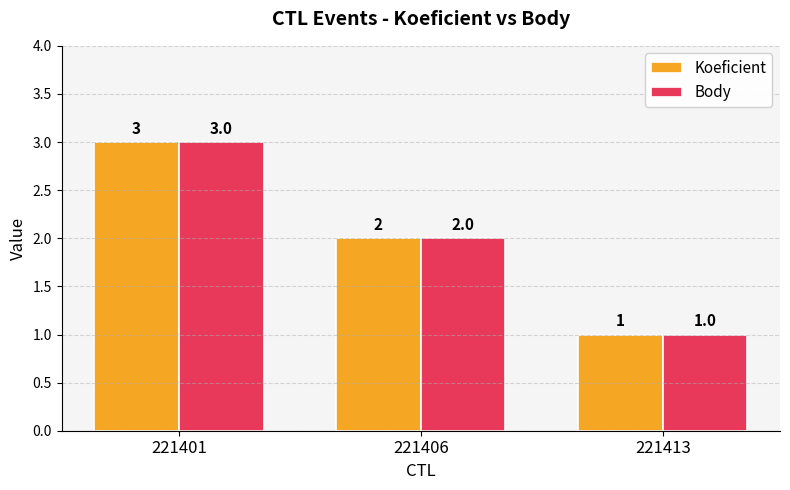

Which category has the highest value across all series?

221401